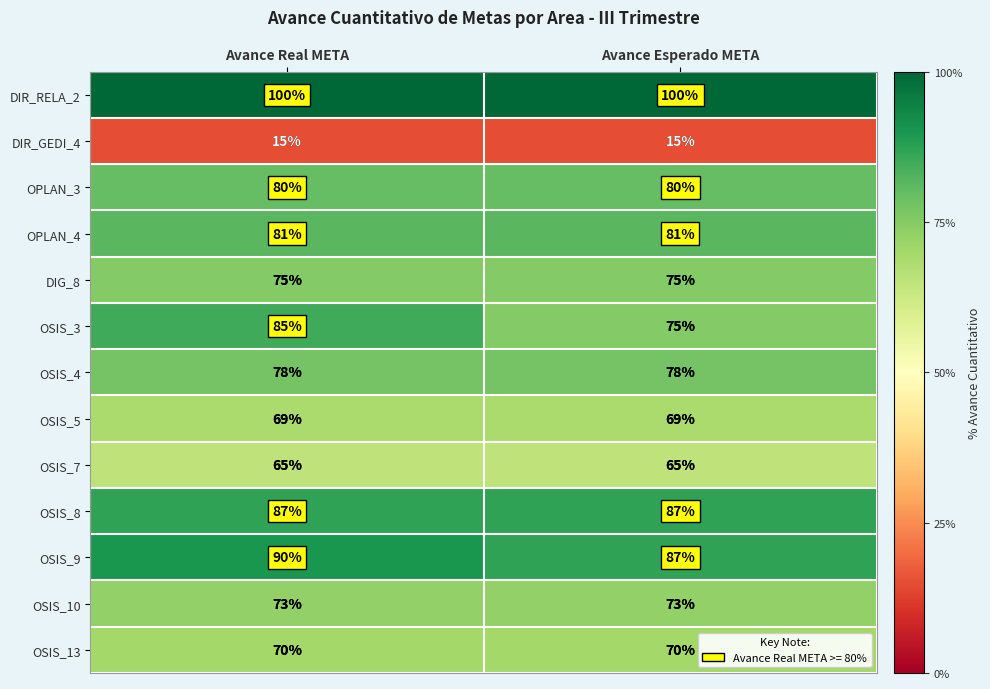

What is the smallest value displayed?

15